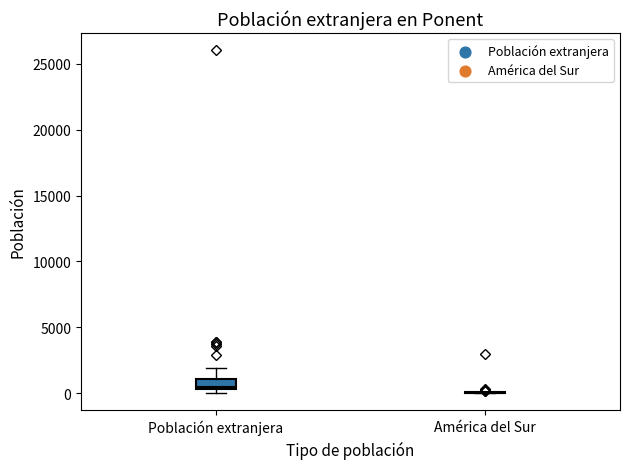

Reading left to right, transcribe this box plot: for each box, give where its median line is, the range the box spans, and where its two whiskers end, as read against the y-axis. The values are not printed on the chart, so give them approximately, as read against the axis.

Población extranjera: median 500 (just above the box's lower edge), box 500 to 1000, whiskers 0 to 2000
América del Sur: box collapsed to a line at 0, whiskers 0 to 0